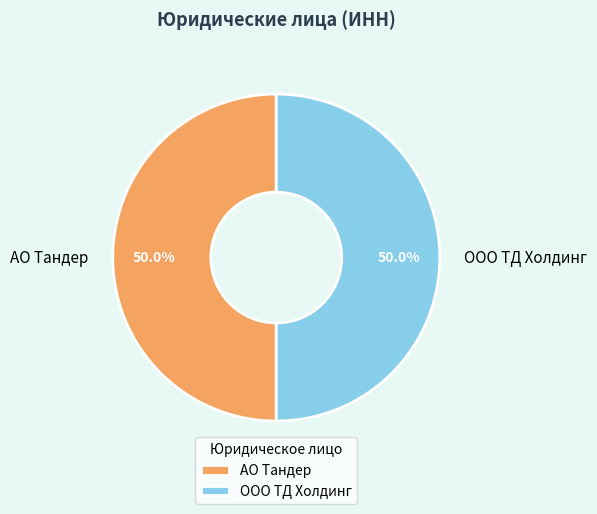

Is the sum of ООО ТД Холдинг and АО Тандер greater than half?

Yes